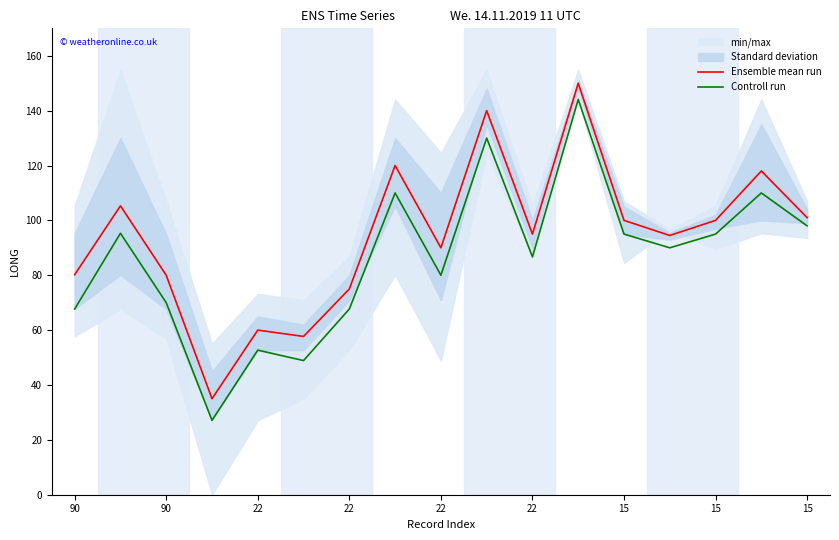

The Controll run series shows 130.0 at 9. True or false?

True